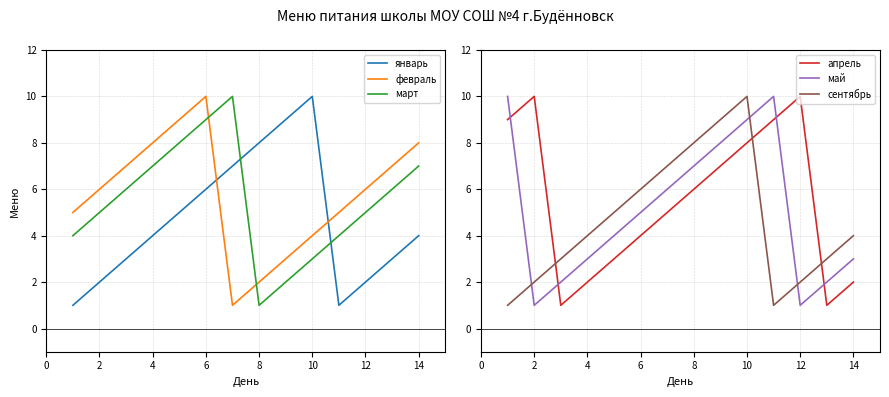

The value of январь at 2 is 2. True or false?

True